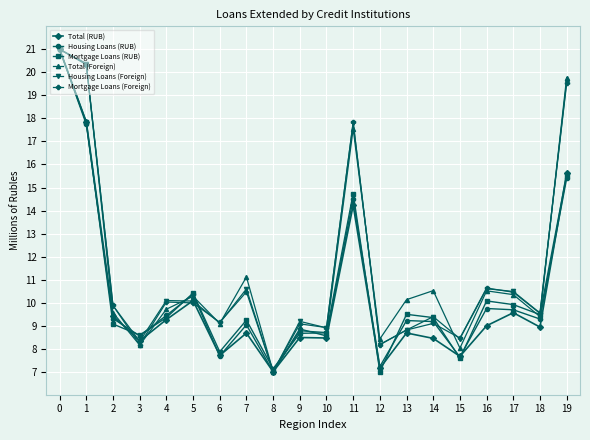

True or false: Housing Loans (RUB) has more than 0 points higher than both neighbors.

True